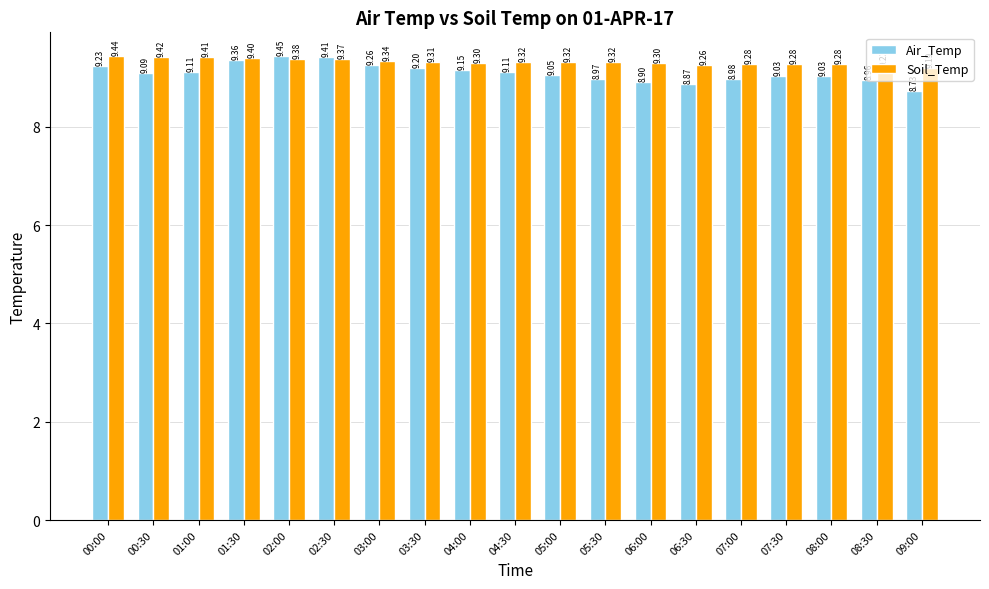

What position from the left is 08:00?

17